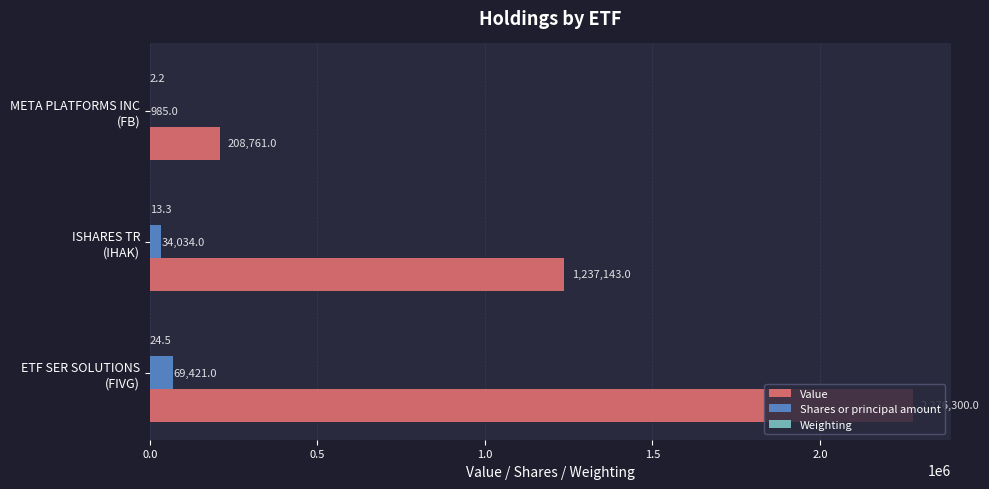

What is the greatest value displayed?

2276300.0